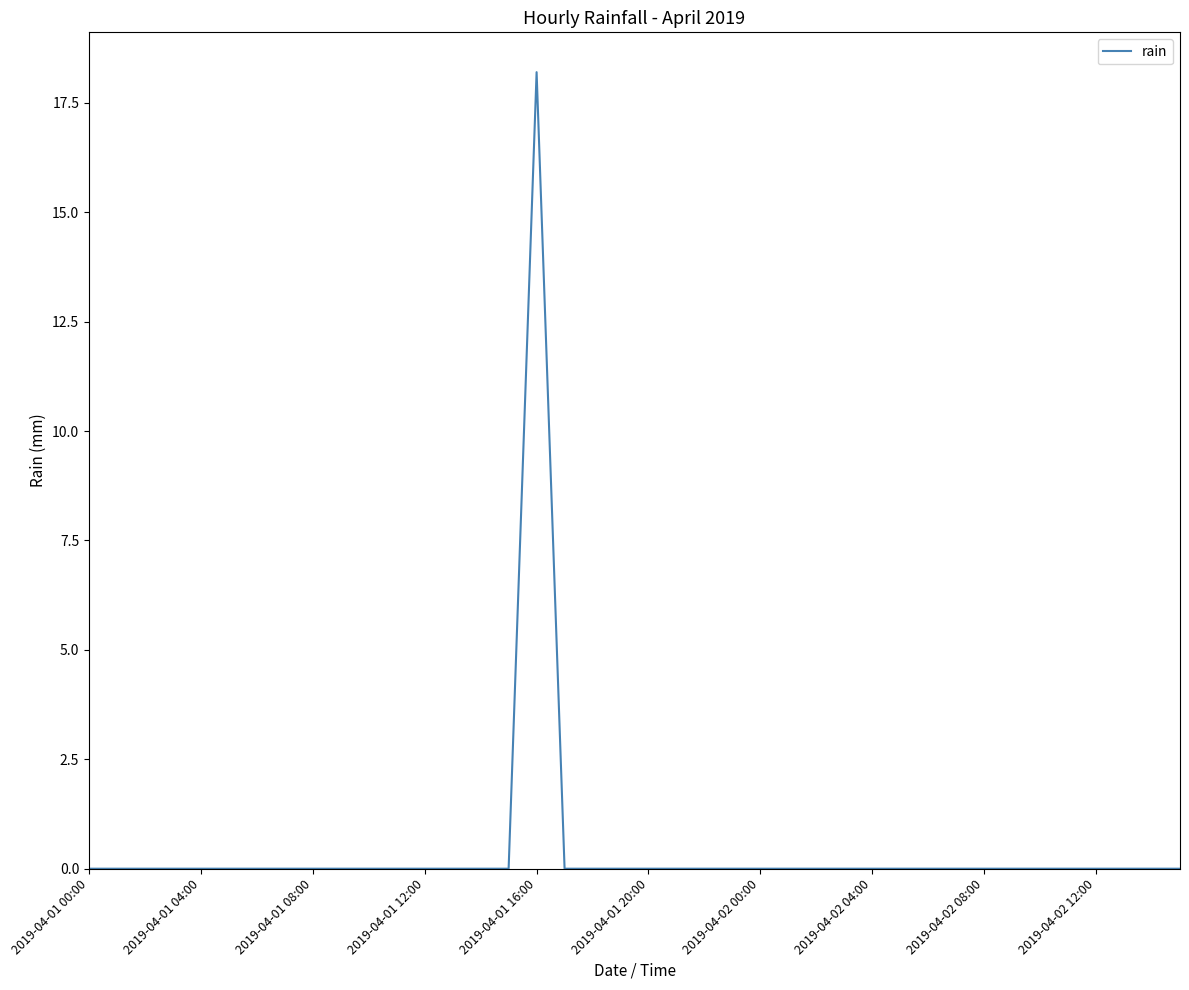

Does the chart have visible grid lines?

No